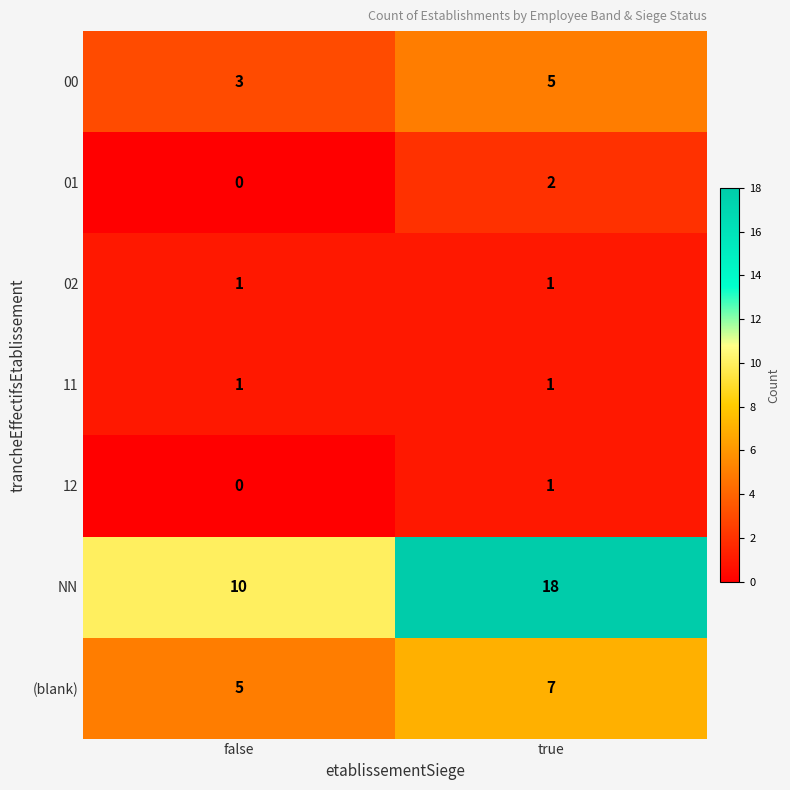

Which label corresponds to the largest value in the chart?

true